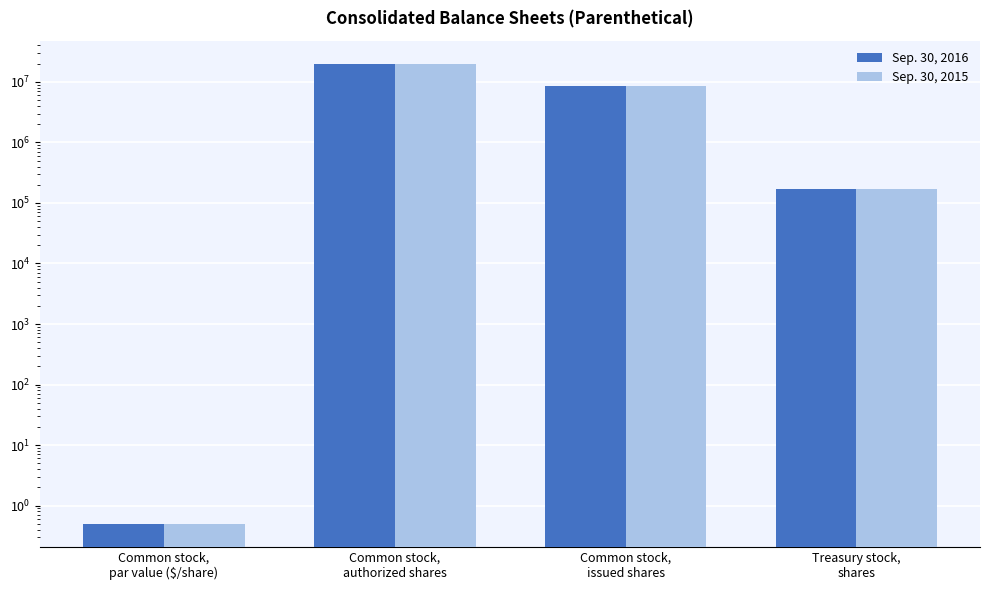

The value of Sep. 30, 2015 at Treasury stock,
shares is 167900.0. True or false?

True